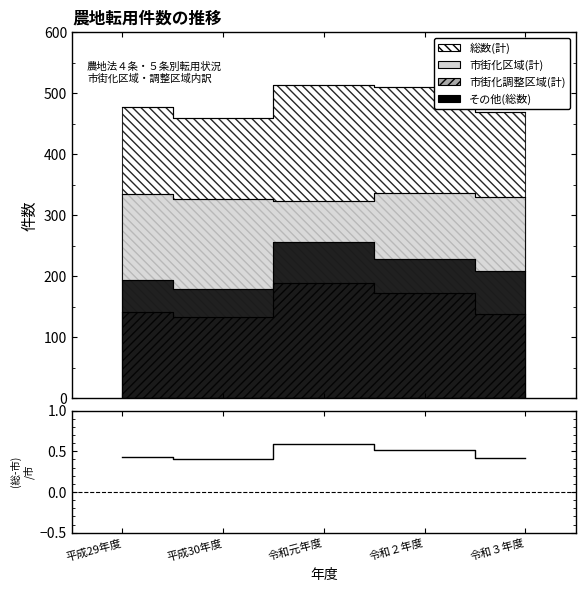

What is the difference between the values at 令和元年度 and 平成29年度?

0.2